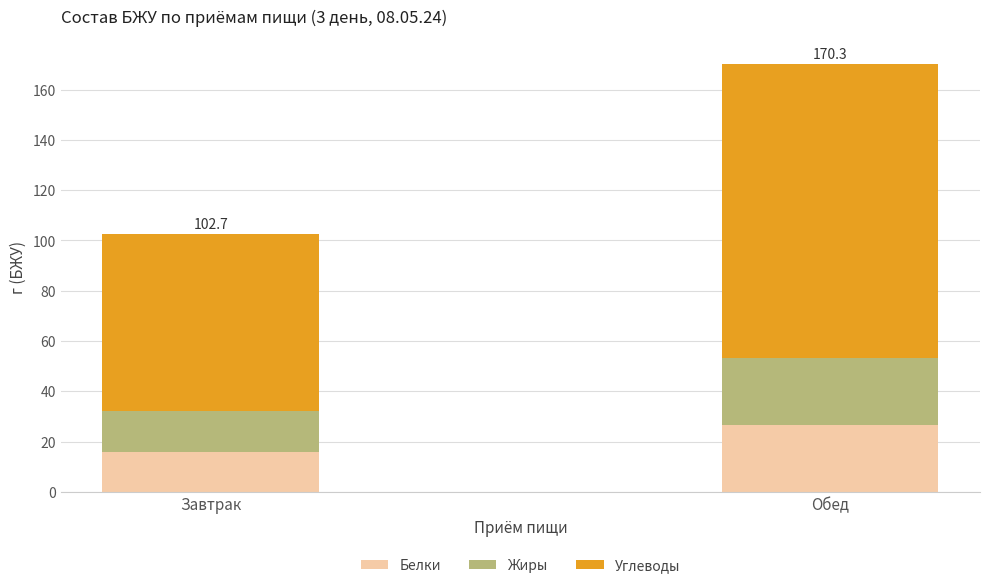

How many bars are there in total?

2